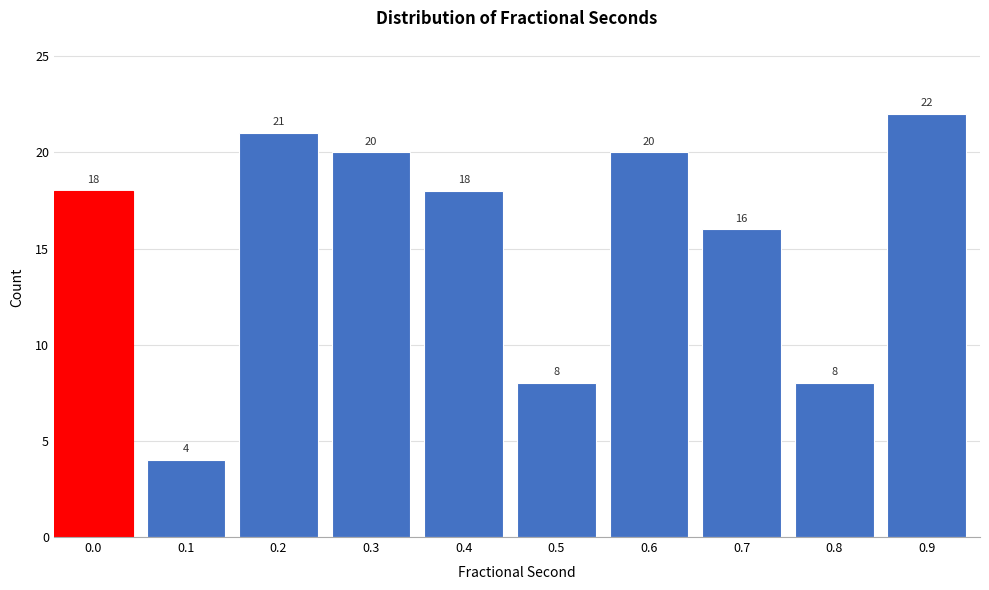

Reading left to right, list all the values displayed in this chart.

0.0=18	0.1=4	0.2=21	0.3=20	0.4=18	0.5=8	0.6=20	0.7=16	0.8=8	0.9=22